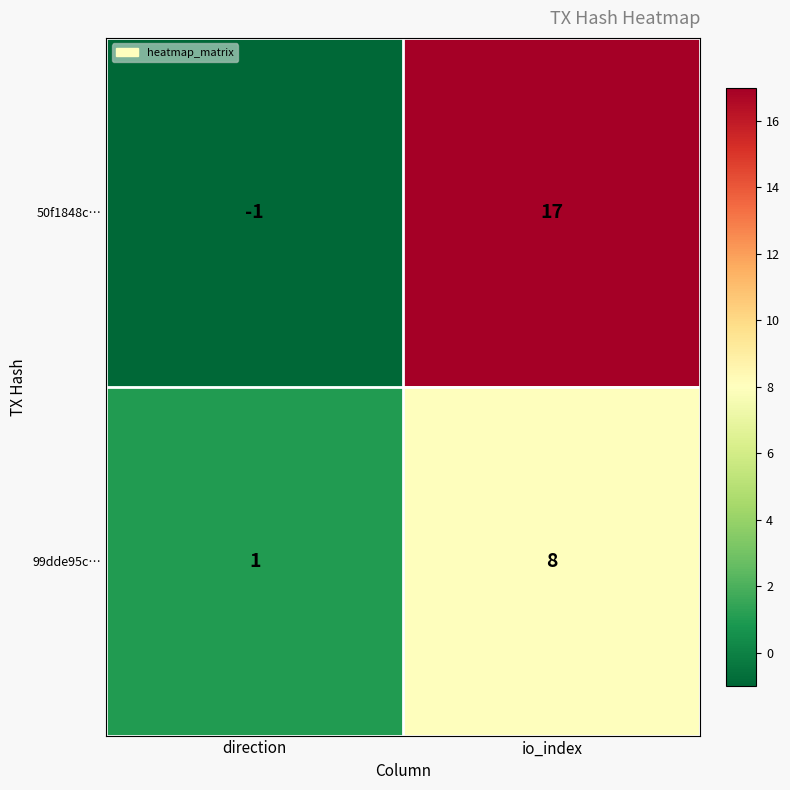

Which series has the largest total across all categories?

50f1848c…